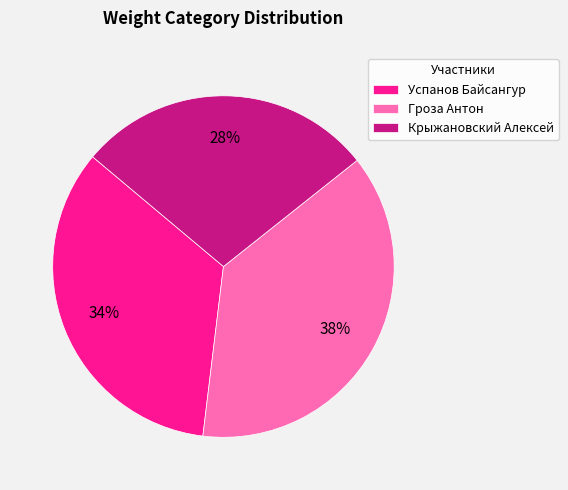

Combined, do Гроза Антон and Успанов Байсангур account for over 50%?

Yes